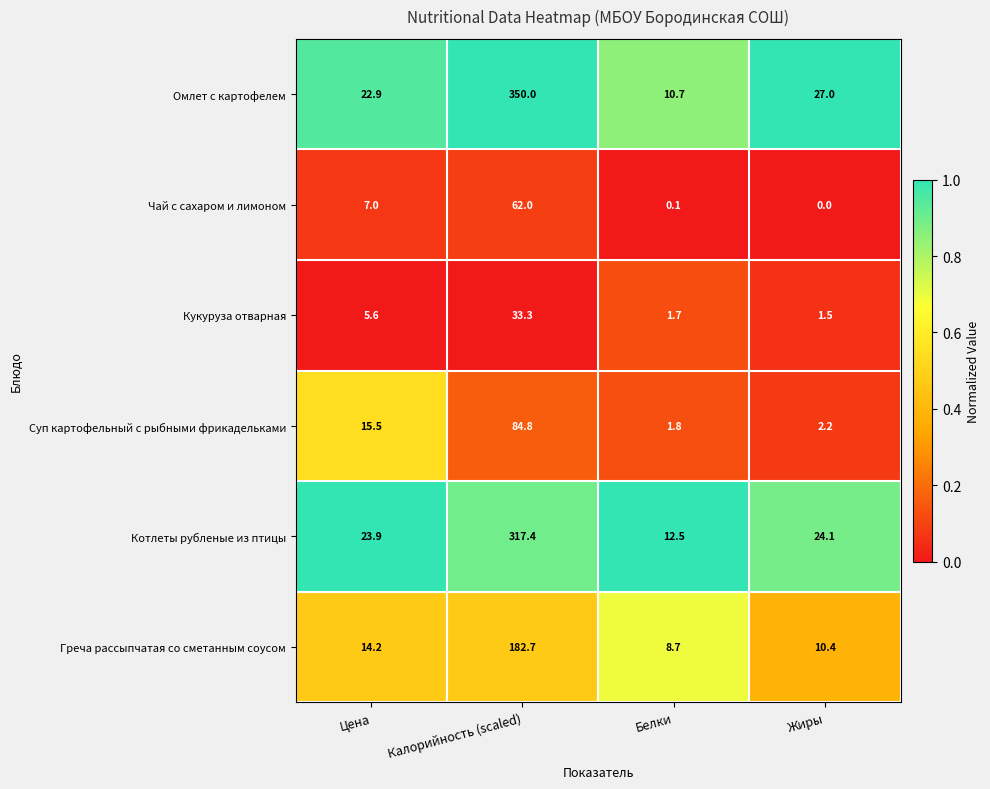

Which series changed the most between Калорийность (scaled) and Белки?

Омлет с картофелем